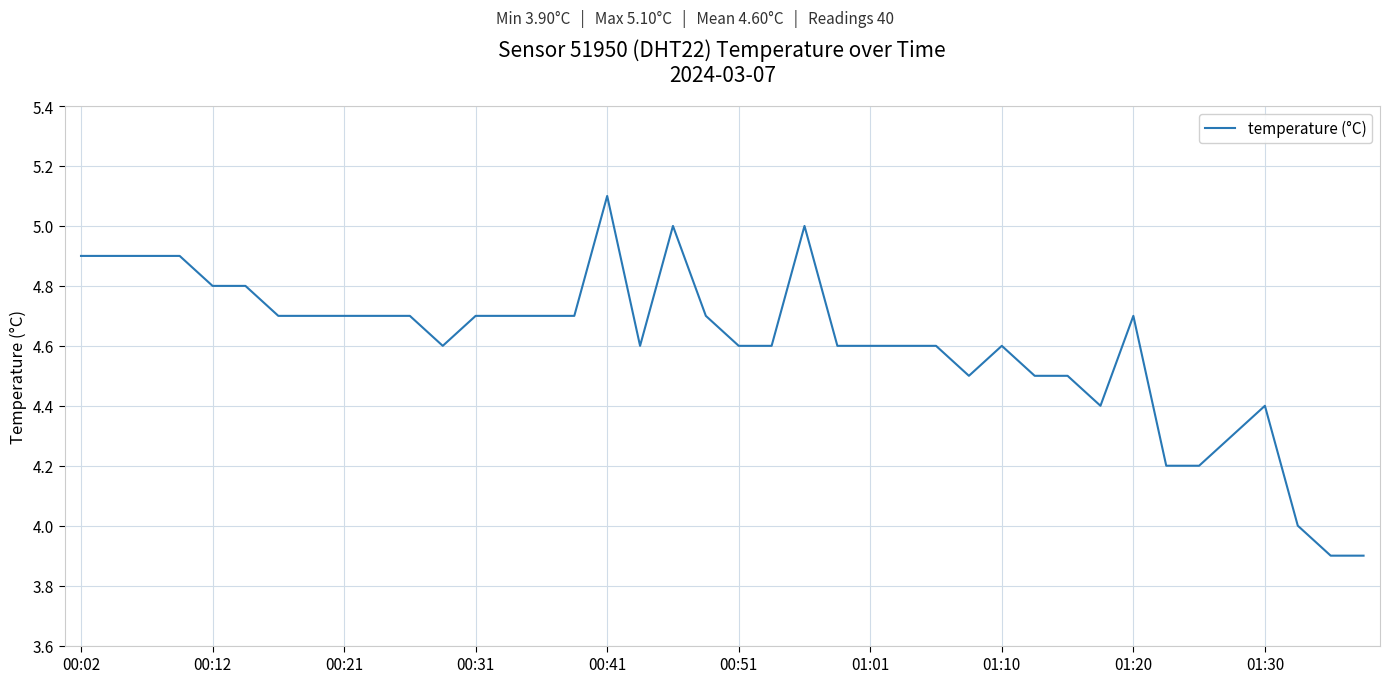

What is the greatest value displayed?

5.1